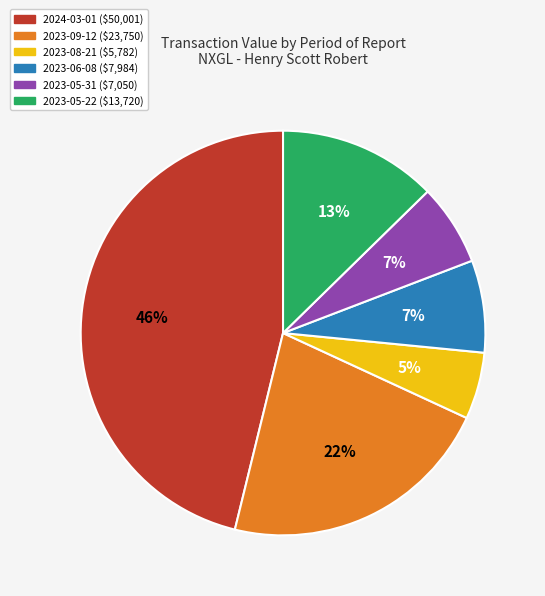

Does 2023-05-31 account for over 50% of the chart?

No